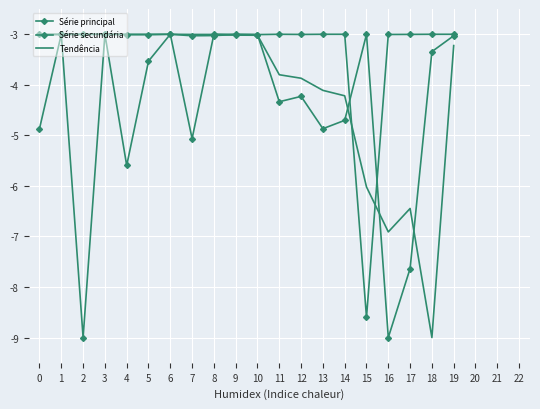

Is this an area chart (filled region under the line)?

No